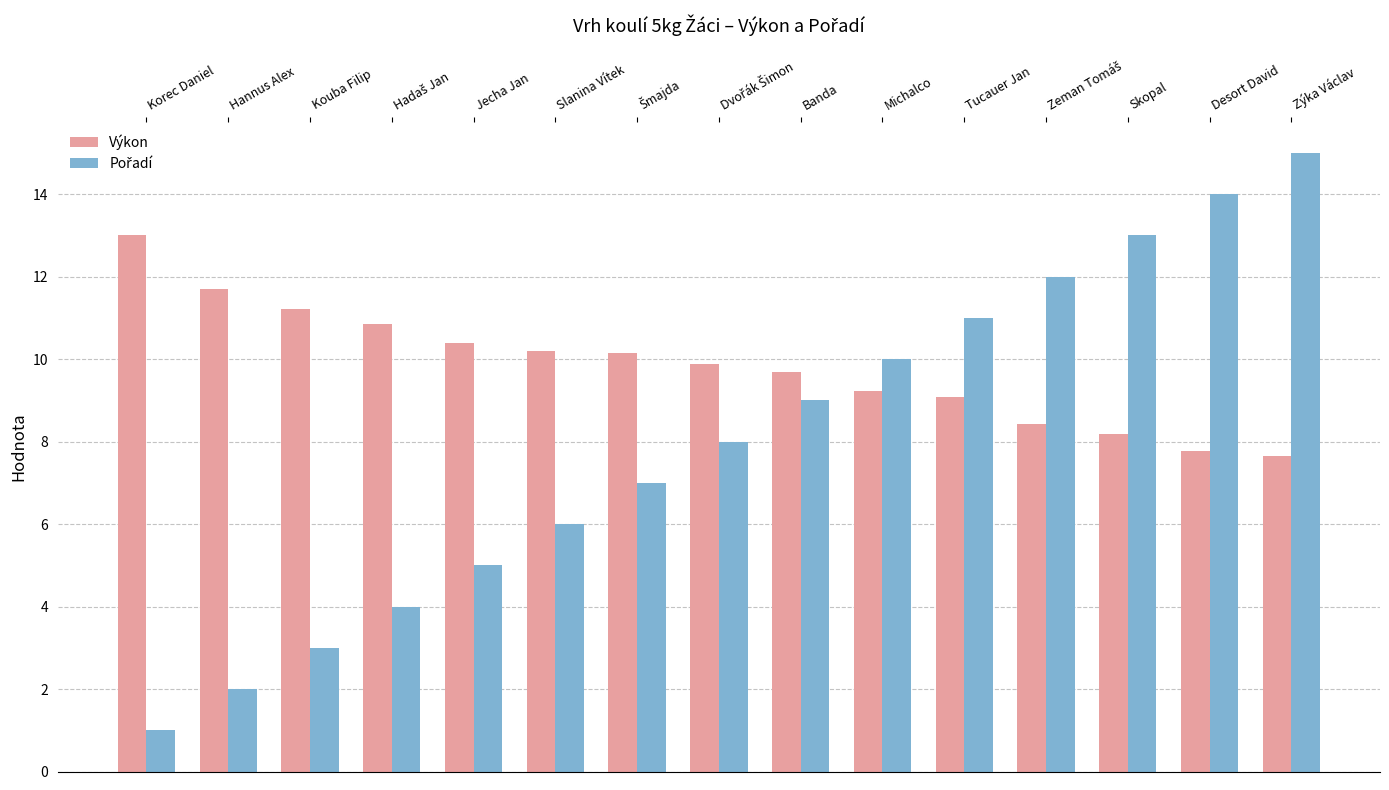

Is it true that Výkon equals 9.1 at Tucauer Jan?

True